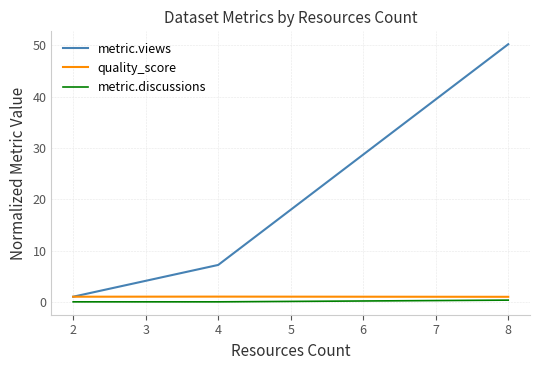

Which series changed the most between 2 and 8?

metric.views